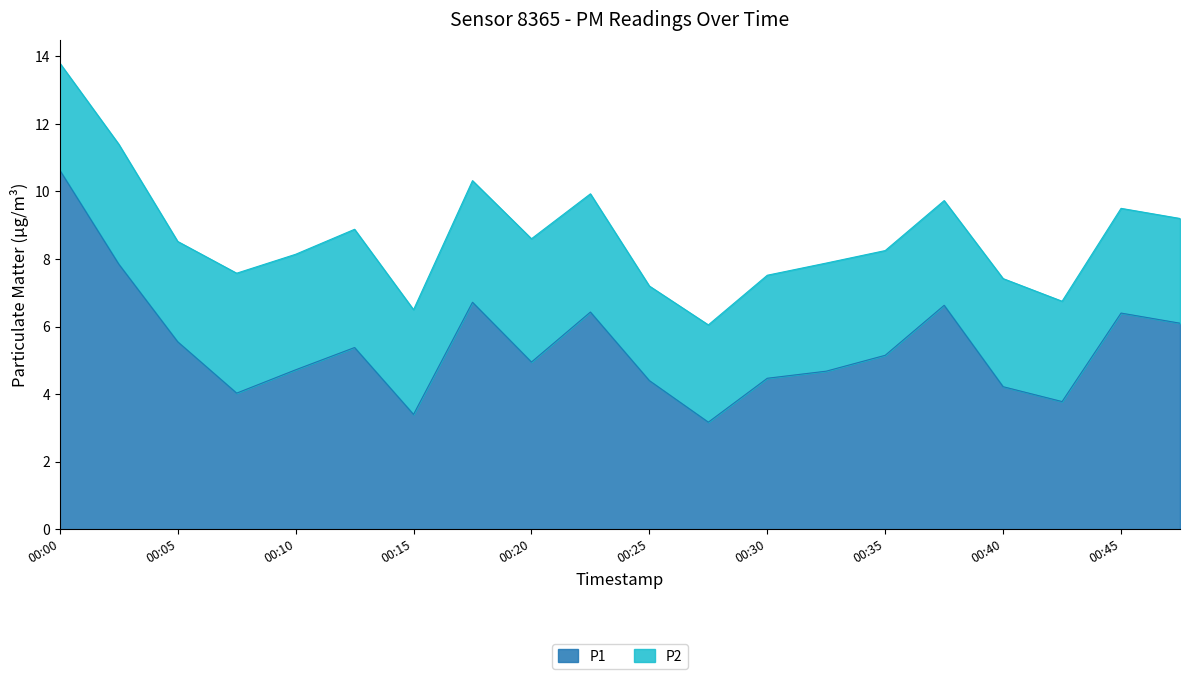

Which has a higher value, 00:03 or 00:10?

00:03